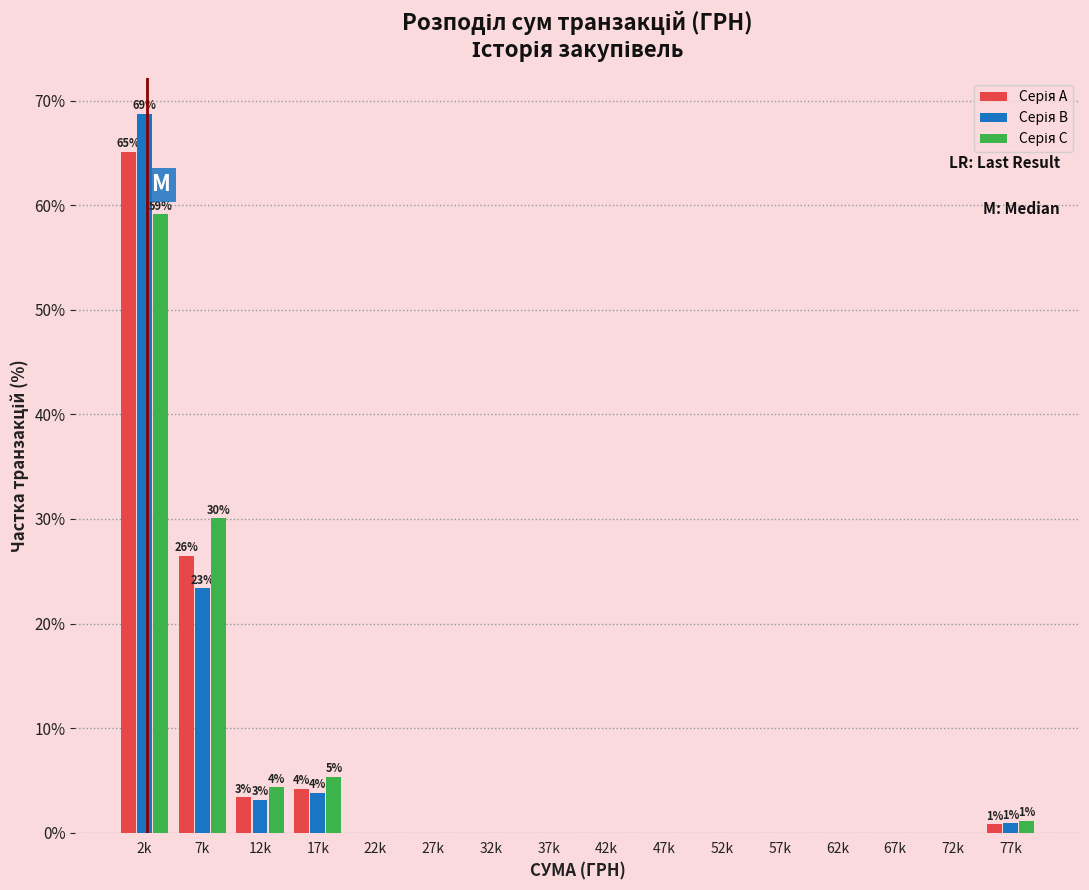

At which category is the sum across all series the highest?

2k